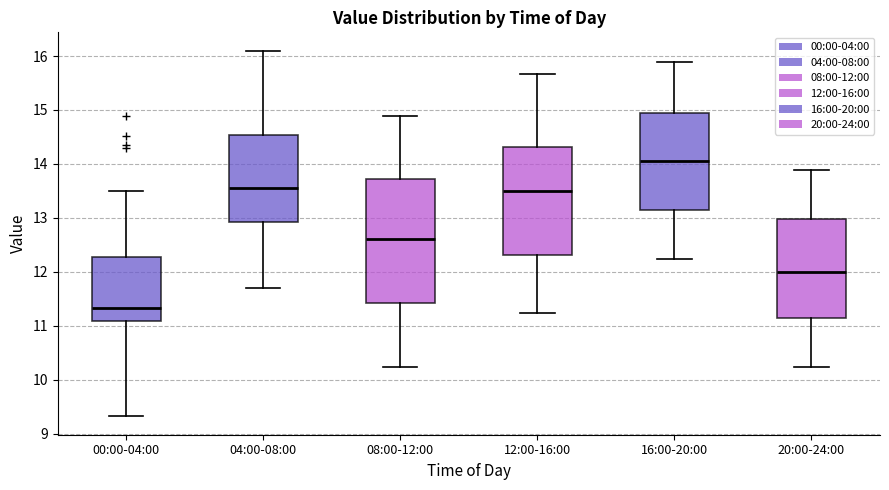

Where does the median line of the box for 04:00-08:00 sit on the y-axis? The values are not printed on the chart, so give them approximately, as read against the axis.

13.6